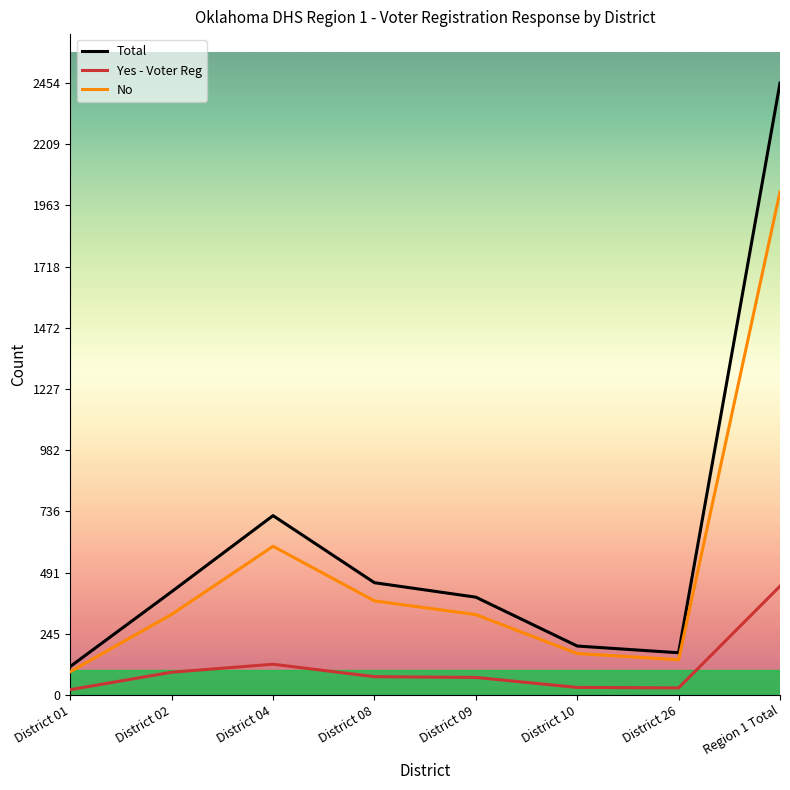

What is the sum of the Total values at District 09 and Region 1 Total?

2846